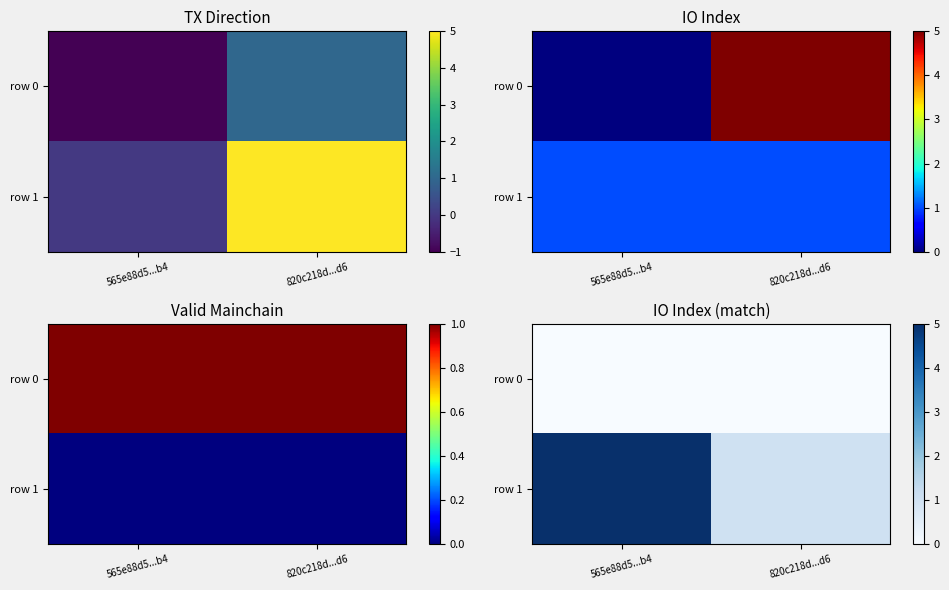

What is the greatest value displayed?

5